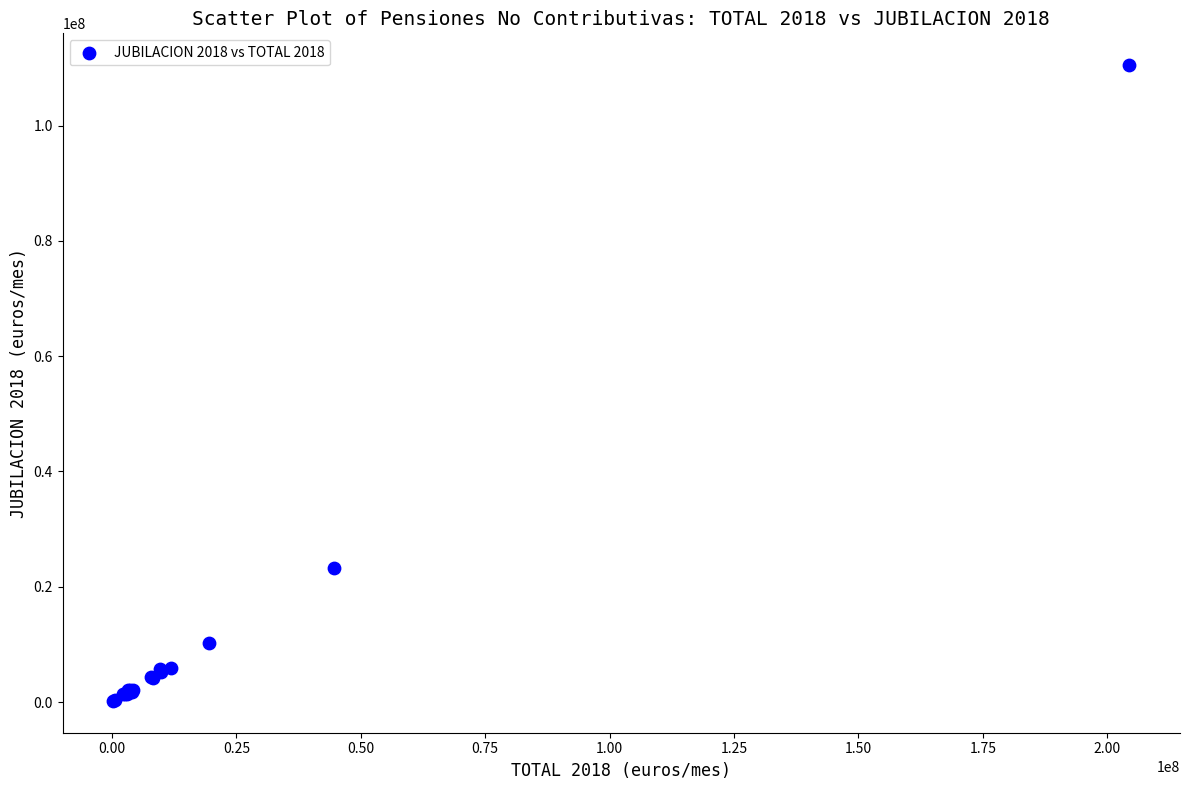

What Y value in the scatter plot is closest to 55341138?

23260835.9